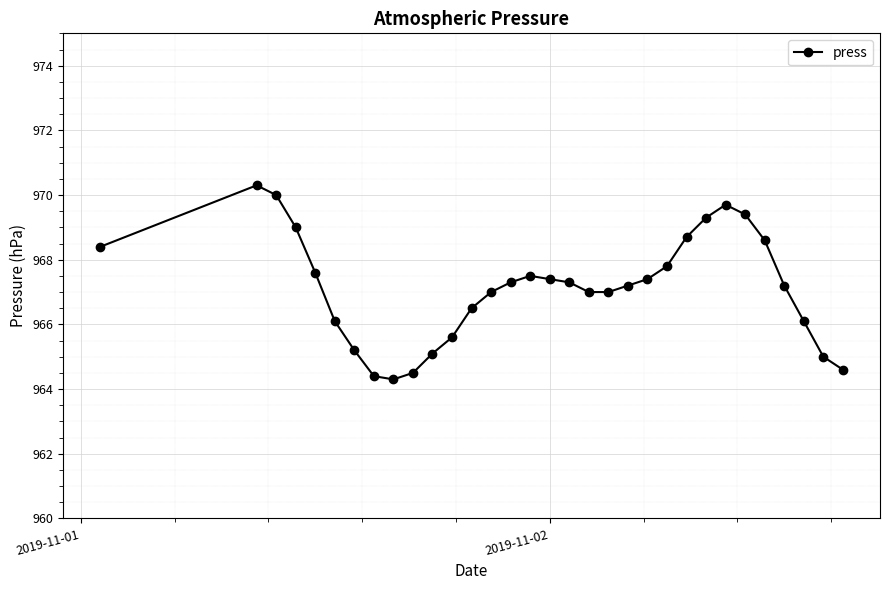

What is the minimum value shown in the chart?

964.3